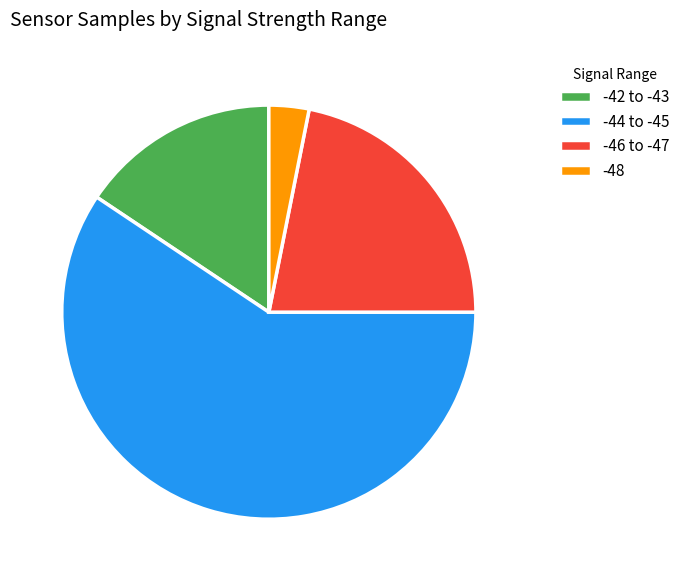

What is the largest slice in the pie chart?

-44 to -45